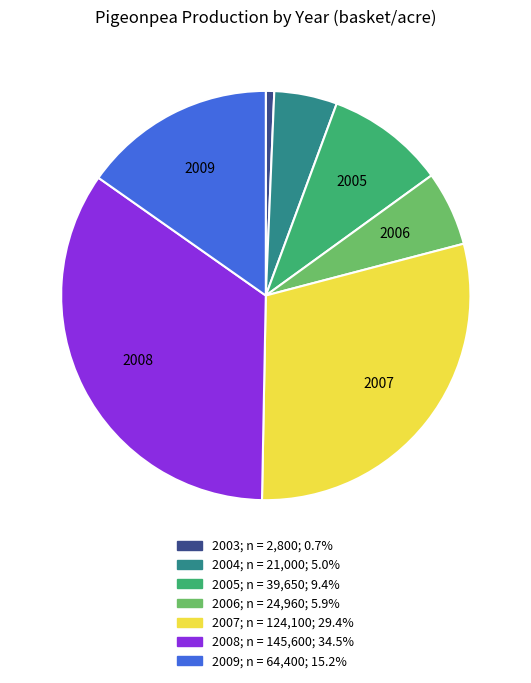

Which category has the smallest portion of the pie?

2003